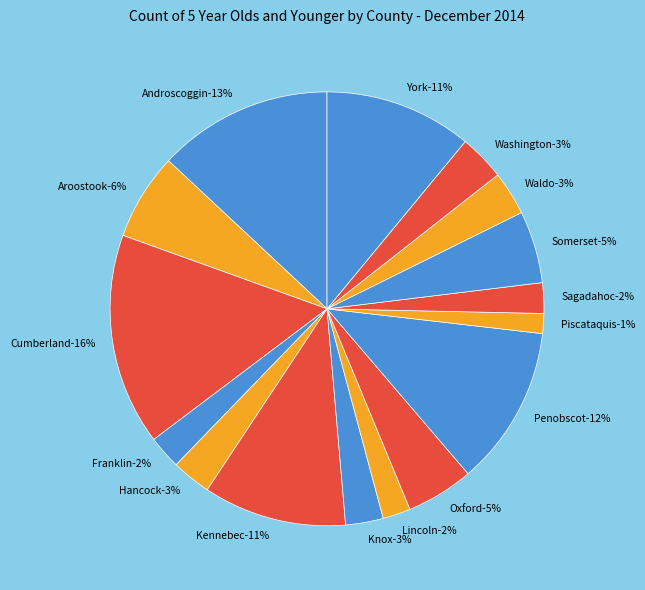

Is Cumberland the majority of the pie?

No